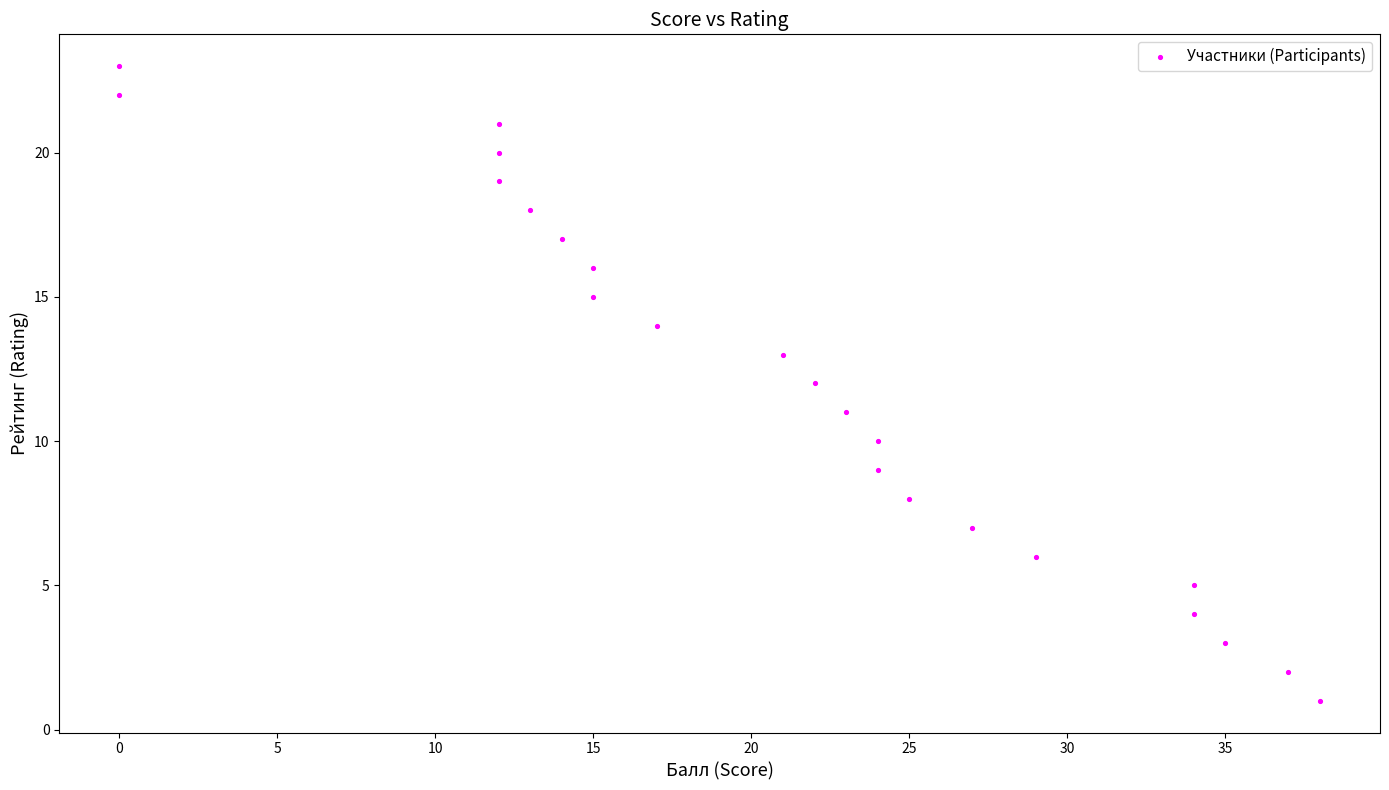

What is the range of Y values (max minus min)?

22